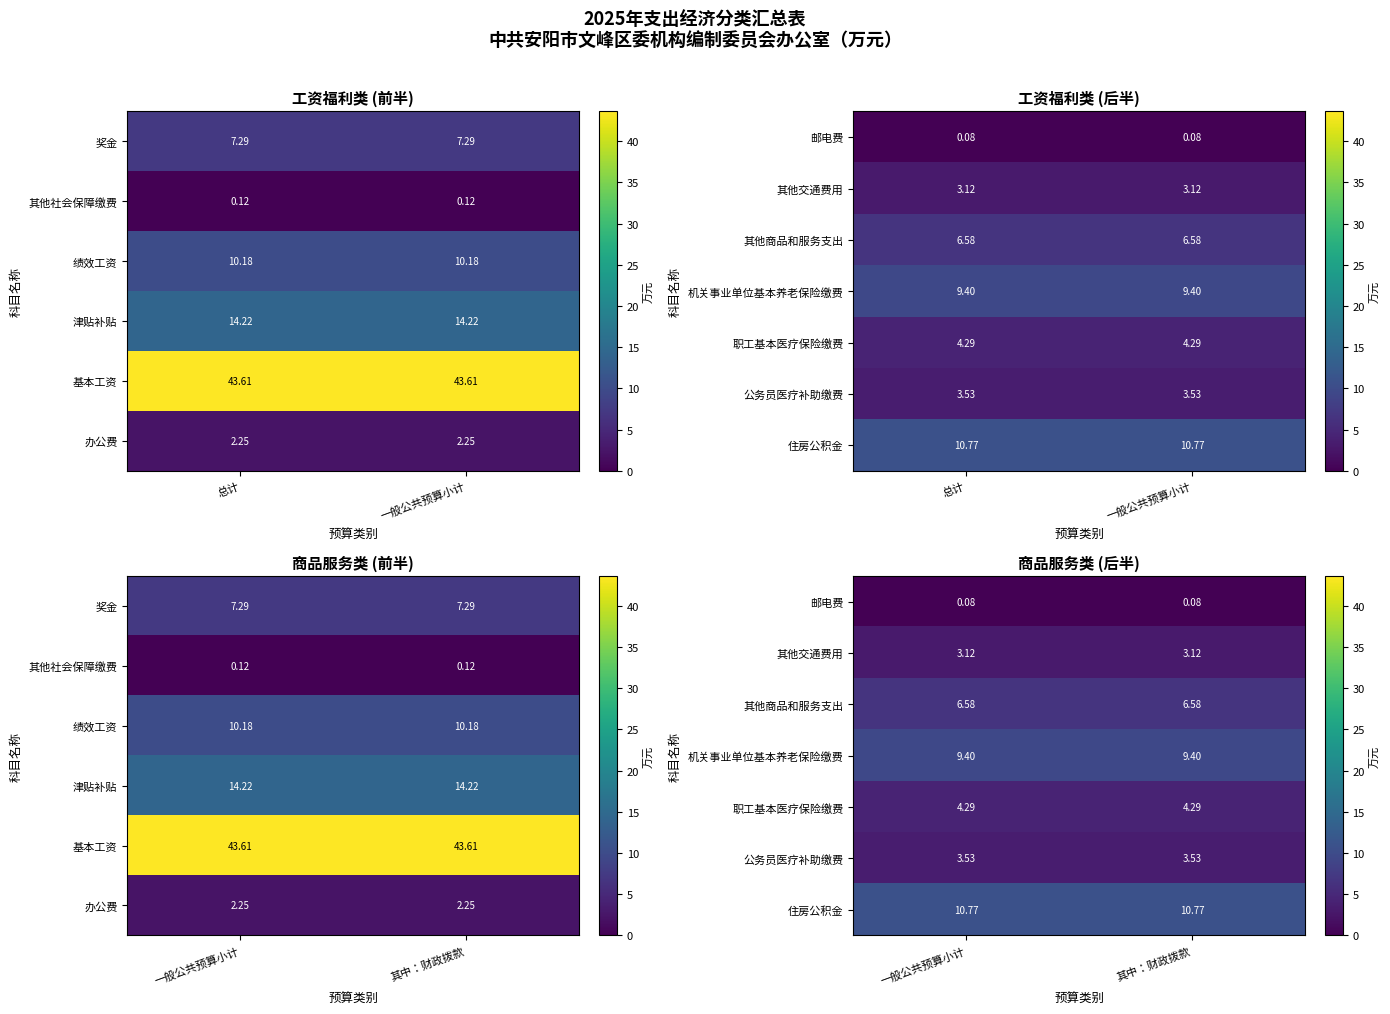

What is the minimum value for 邮电费?

0.1